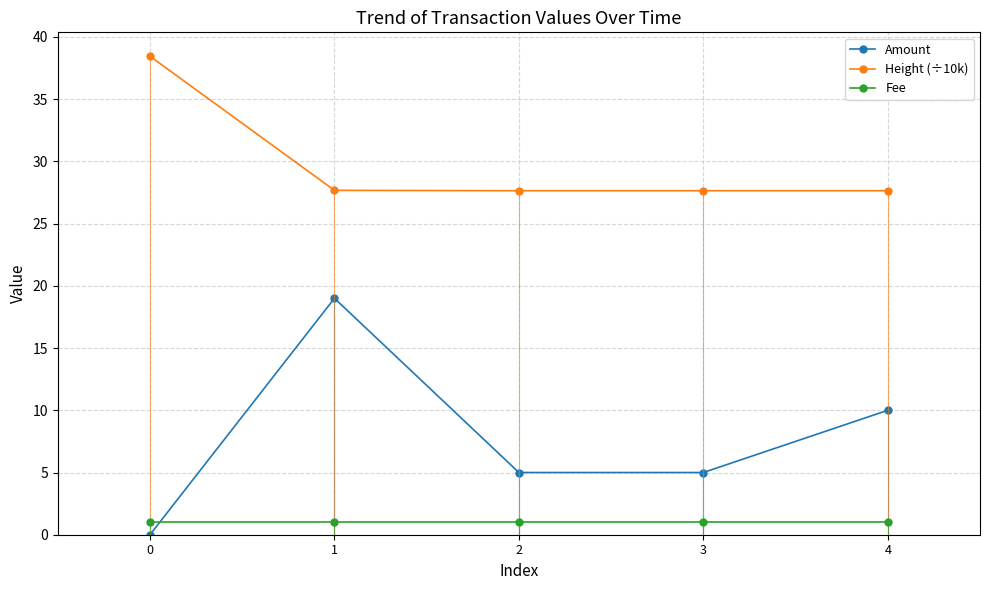

How many lines are shown in the chart?

3